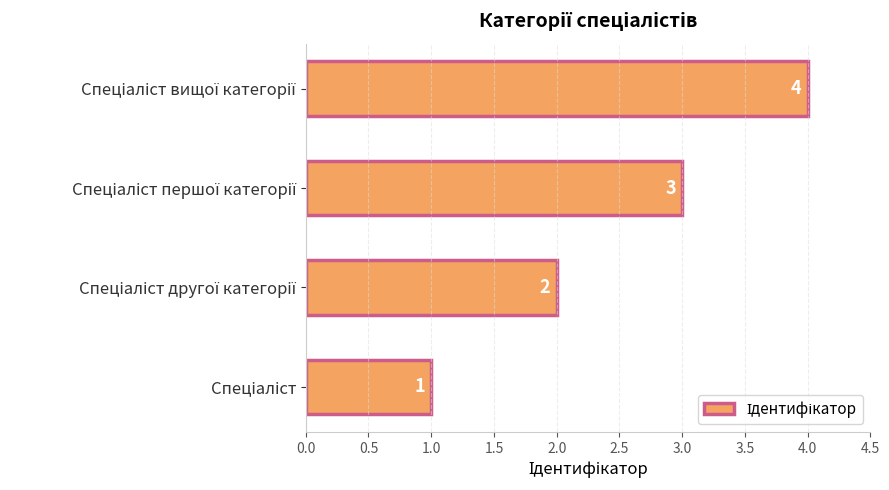

What is the sum of all values?

10